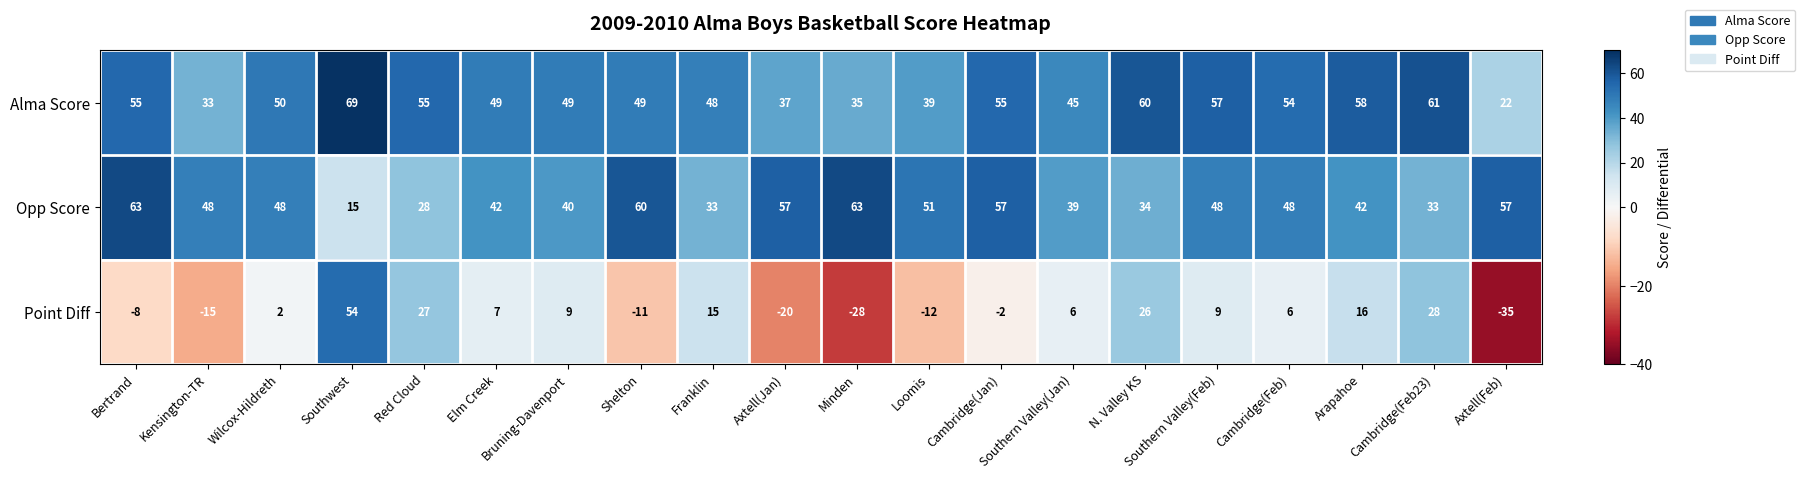

How many distinct data groups are displayed?

3